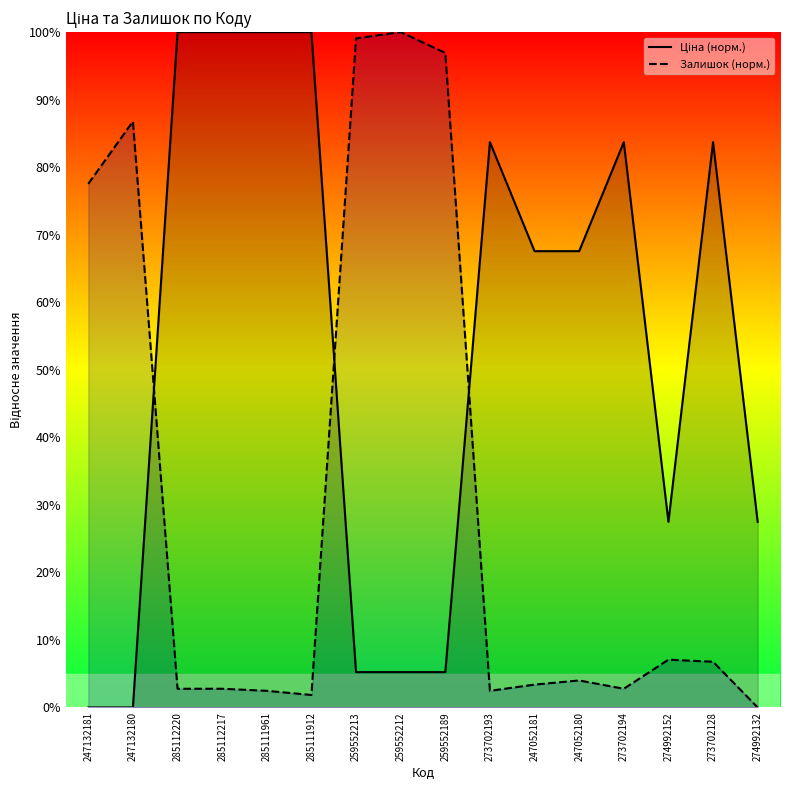

Is the value of Залишок (норм.) at 273702128 greater than the value of Ціна (норм.) at 247052180?

No